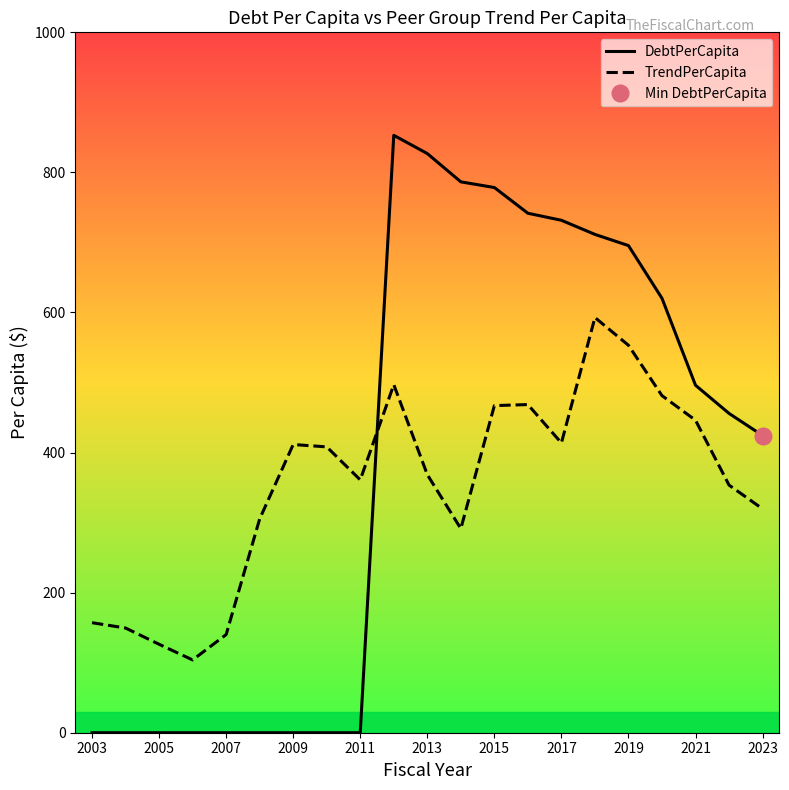

Is it true that TrendPerCapita equals 941.7 at 2019?

False